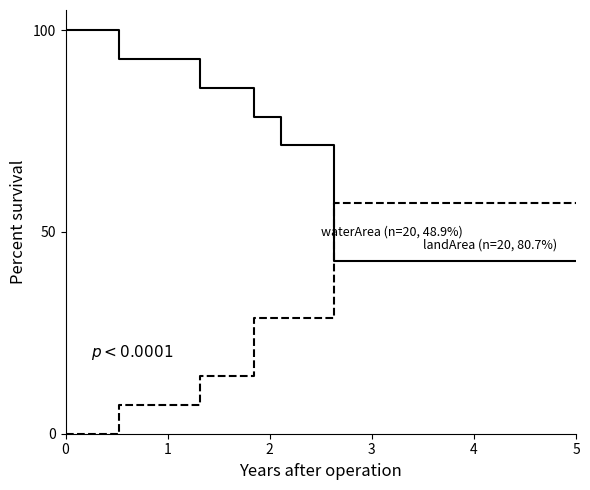

Reading left to right, extract all data points from this chart.

landArea (n=20, 80.7%): 100.0	100.0	92.9	92.9	92.9	85.7	85.7	78.6	71.4	71.4	42.9	42.9	42.9	42.9	42.9	42.9	42.9	42.9	42.9	42.9
waterArea (n=20, 48.9%): 0.0	0.0	7.1	7.1	7.1	14.3	14.3	28.6	28.6	28.6	57.1	57.1	57.1	57.1	57.1	57.1	57.1	57.1	57.1	57.1